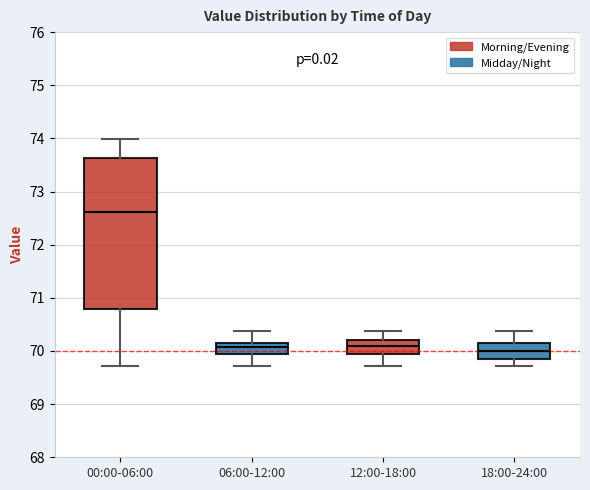

Reading left to right, transcribe this box plot: for each box, give where its median line is, the range the box spans, and where its two whiskers end, as read against the y-axis. The values are not printed on the chart, so give them approximately, as read against the axis.

00:00-06:00: median 72.6, box 70.8 to 73.6, whiskers 69.7 to 74.0
06:00-12:00: median 70.1, box 70.0 to 70.2, whiskers 69.7 to 70.4
12:00-18:00: median 70.1, box 69.9 to 70.2, whiskers 69.7 to 70.4
18:00-24:00: median 70.0, box 69.9 to 70.2, whiskers 69.7 to 70.4